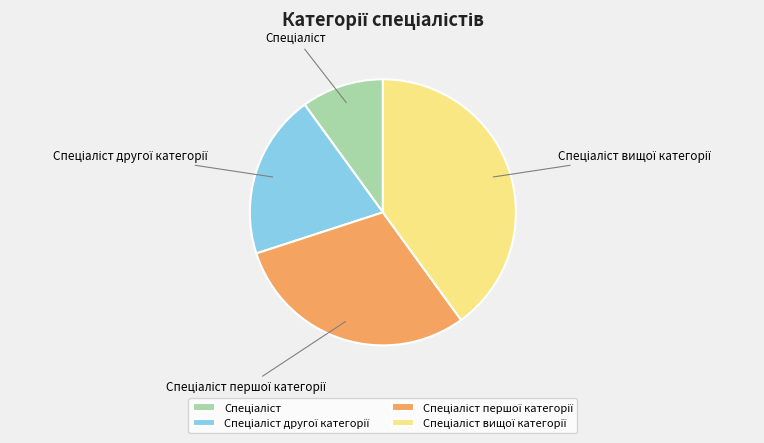

Does any single category account for the majority?

No